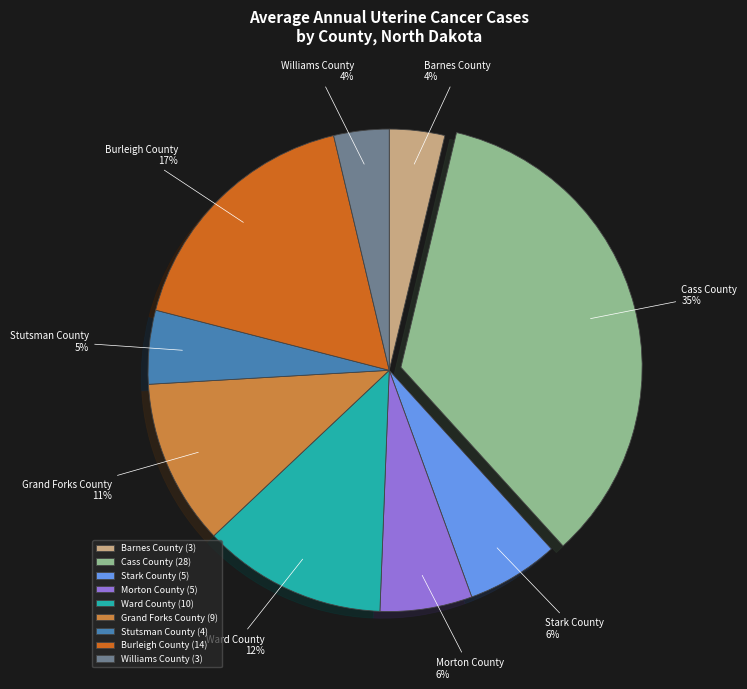

To the nearest percent, what portion does Stark County represent?

6%